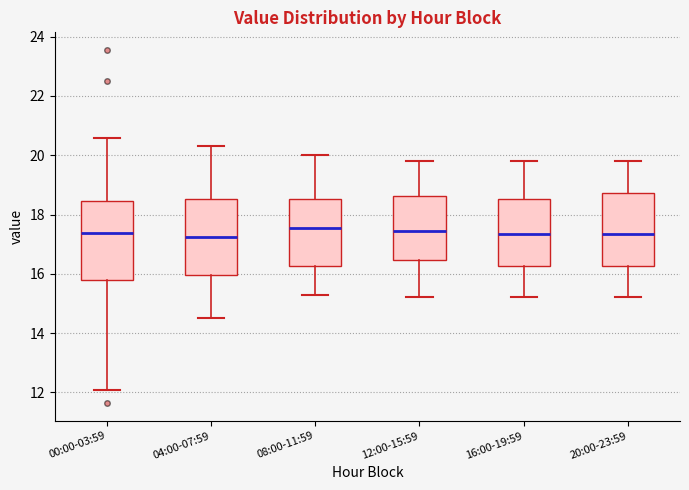

Where does the upper whisker of the box for 00:00-03:59 end on the y-axis? The values are not printed on the chart, so give them approximately, as read against the axis.

20.6